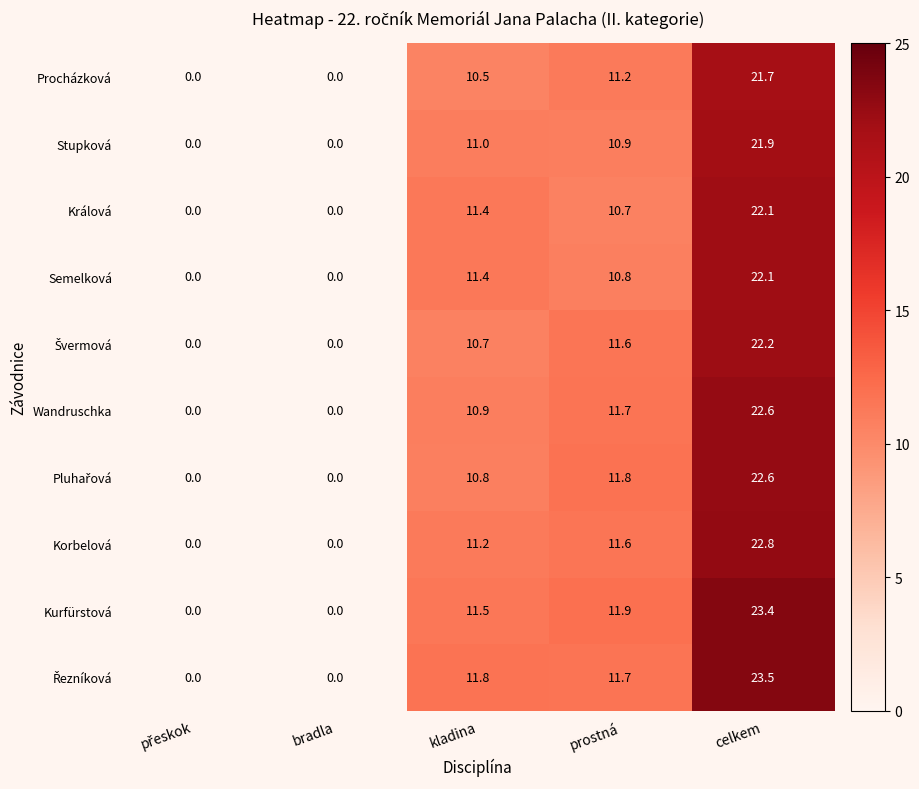

At which label does Wandruschka first exceed 10?

kladina